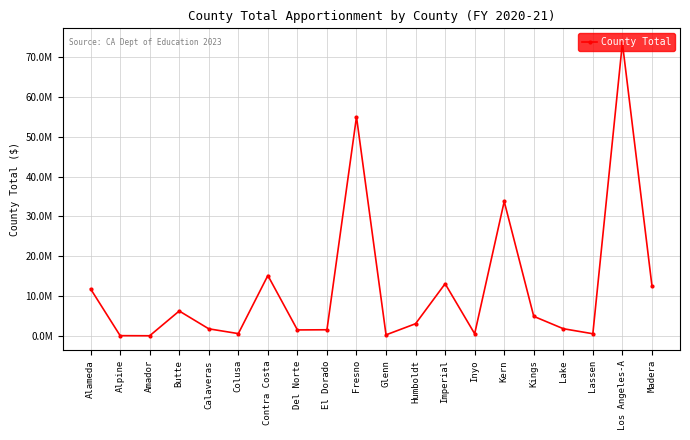

Is this an area chart (filled region under the line)?

No